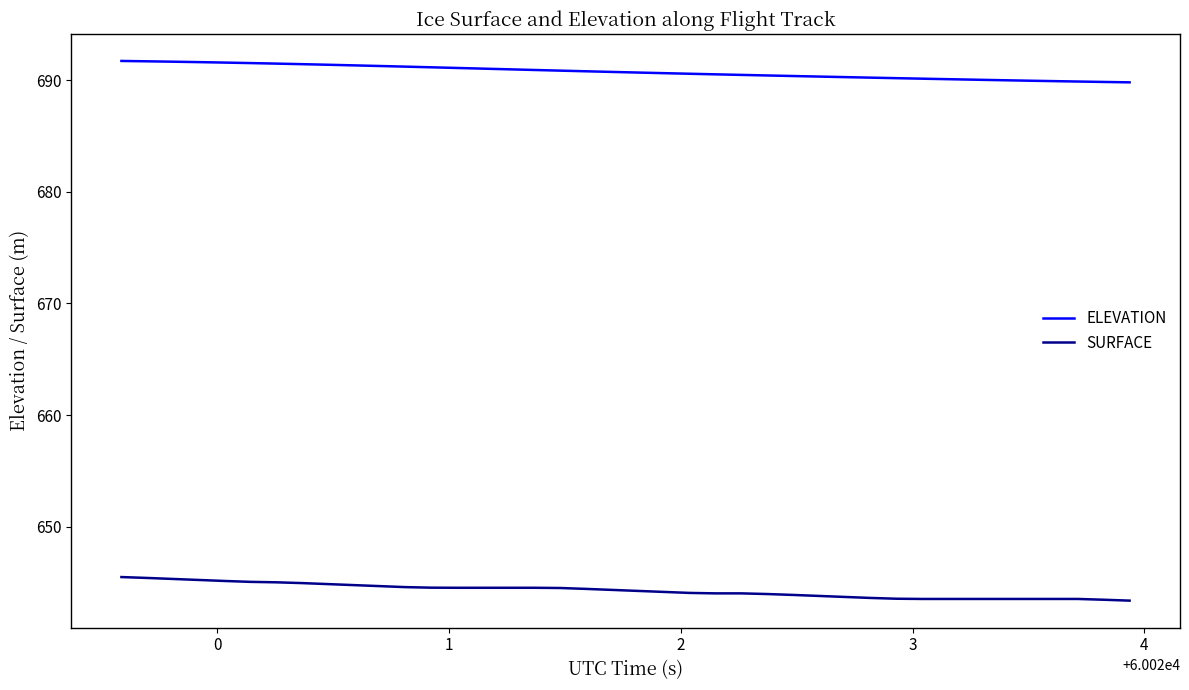

True or false: SURFACE and ELEVATION cross at least once.

False